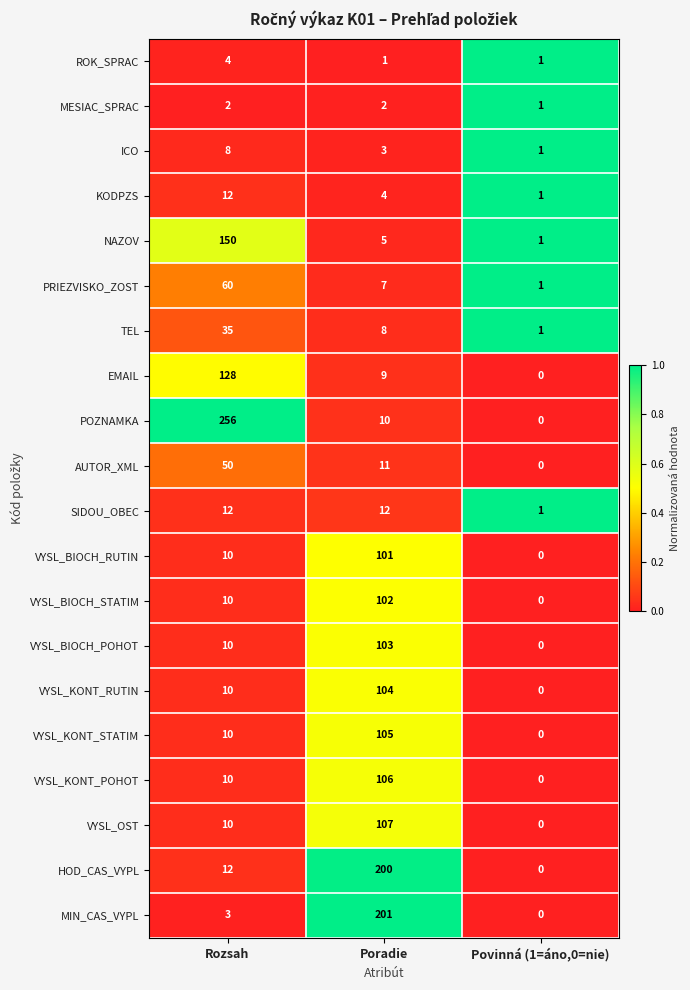

Which series changed the most between Rozsah and Poradie?

POZNAMKA